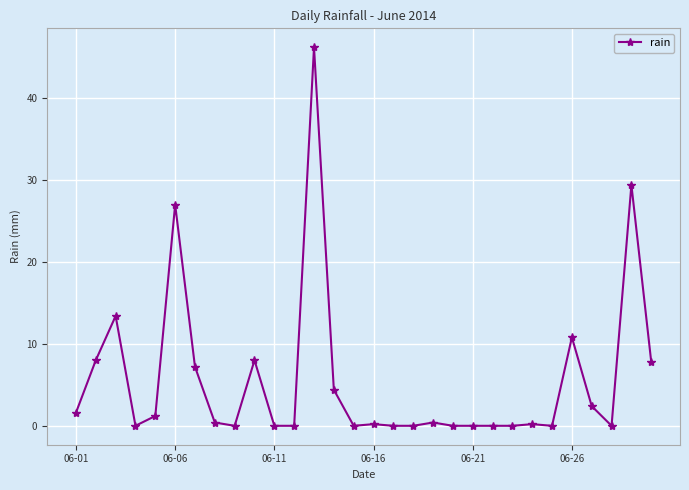

What is the value of the 2nd point from the left?

8.0